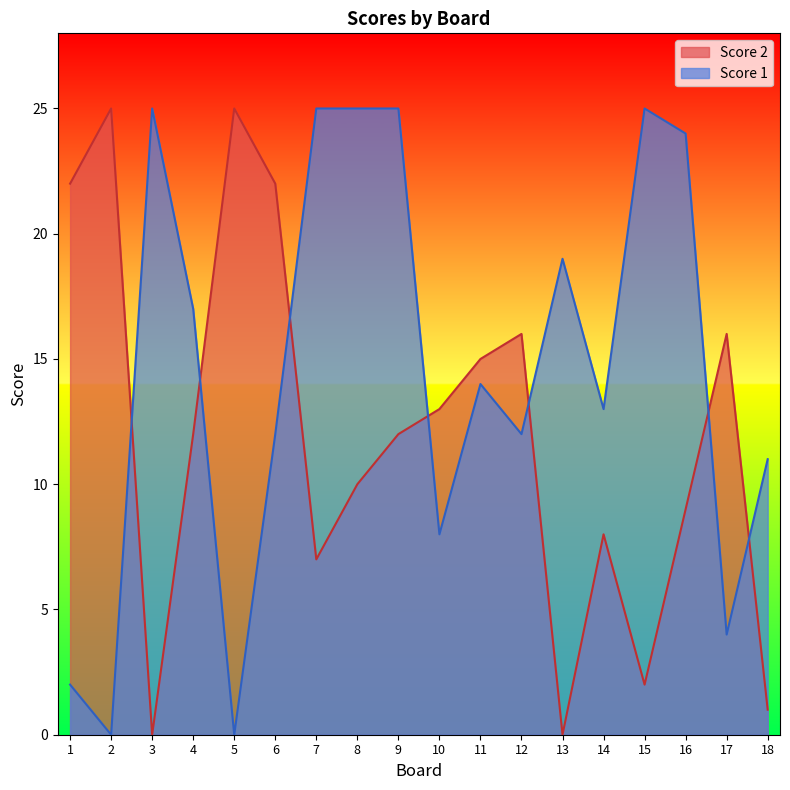

The value of Score 1 at 11 is 14. True or false?

True